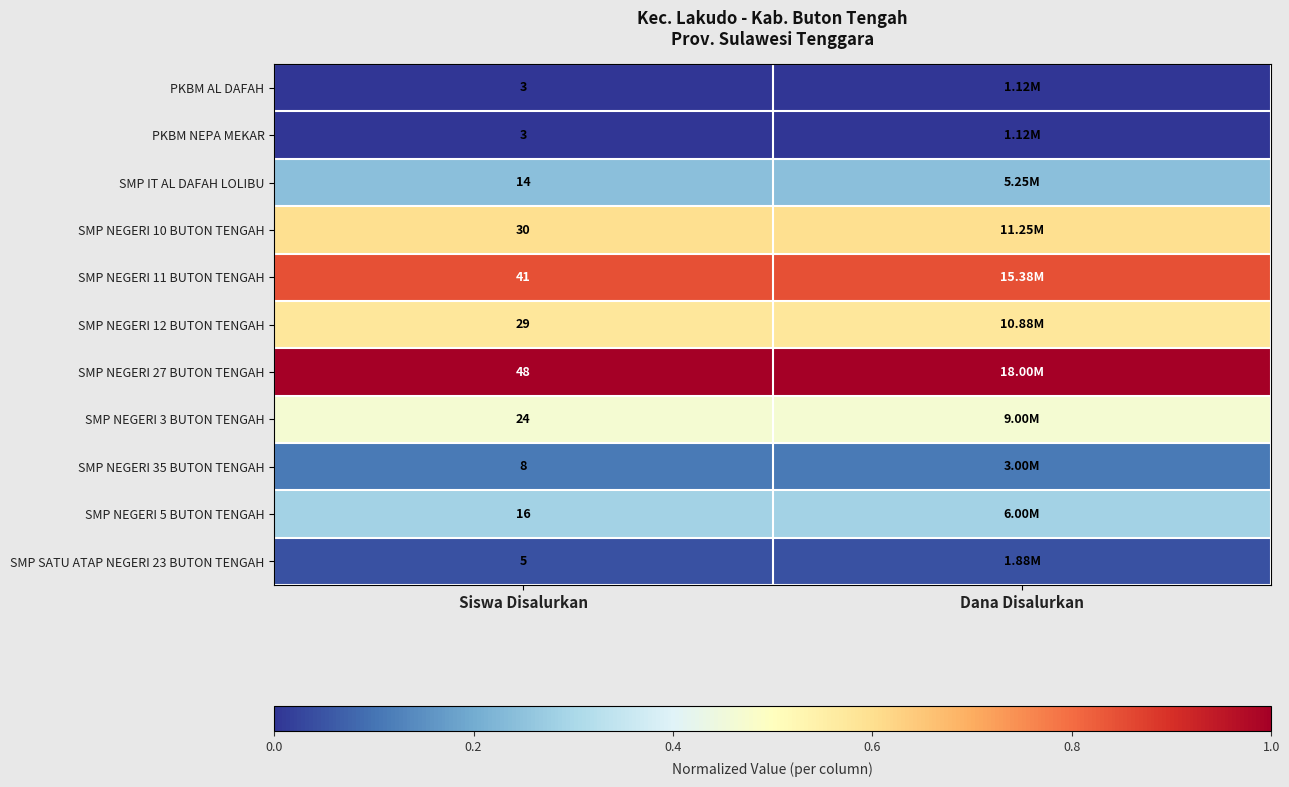

What is the difference between the highest and lowest values at Siswa Disalurkan?

45.0